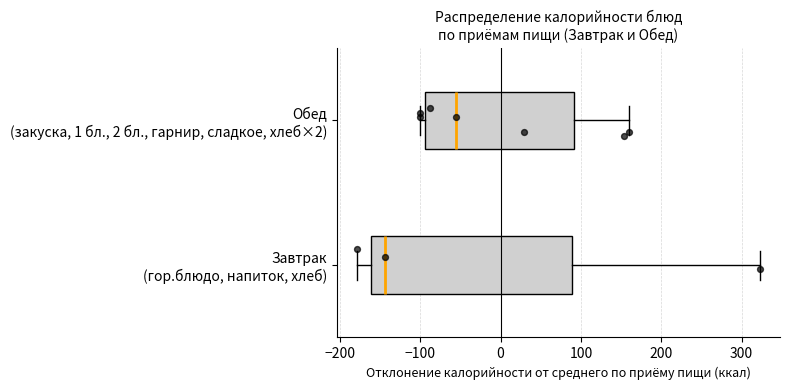

Comparing the boxes themselves (not the whiskers), which one is the widest?

Завтрак (гор.блюдо, напиток, хлеб)